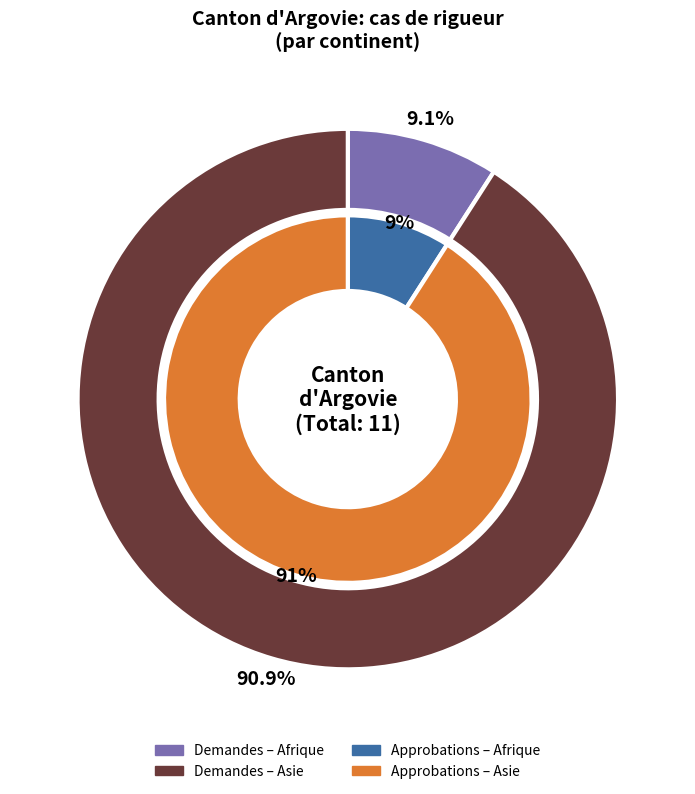

How many slices are in this pie chart?

2